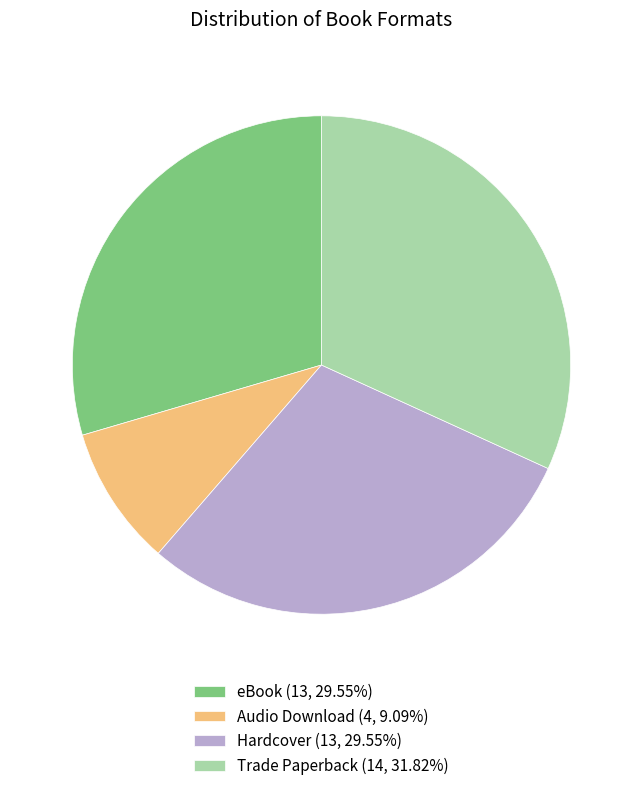

Is Hardcover the majority of the pie?

No